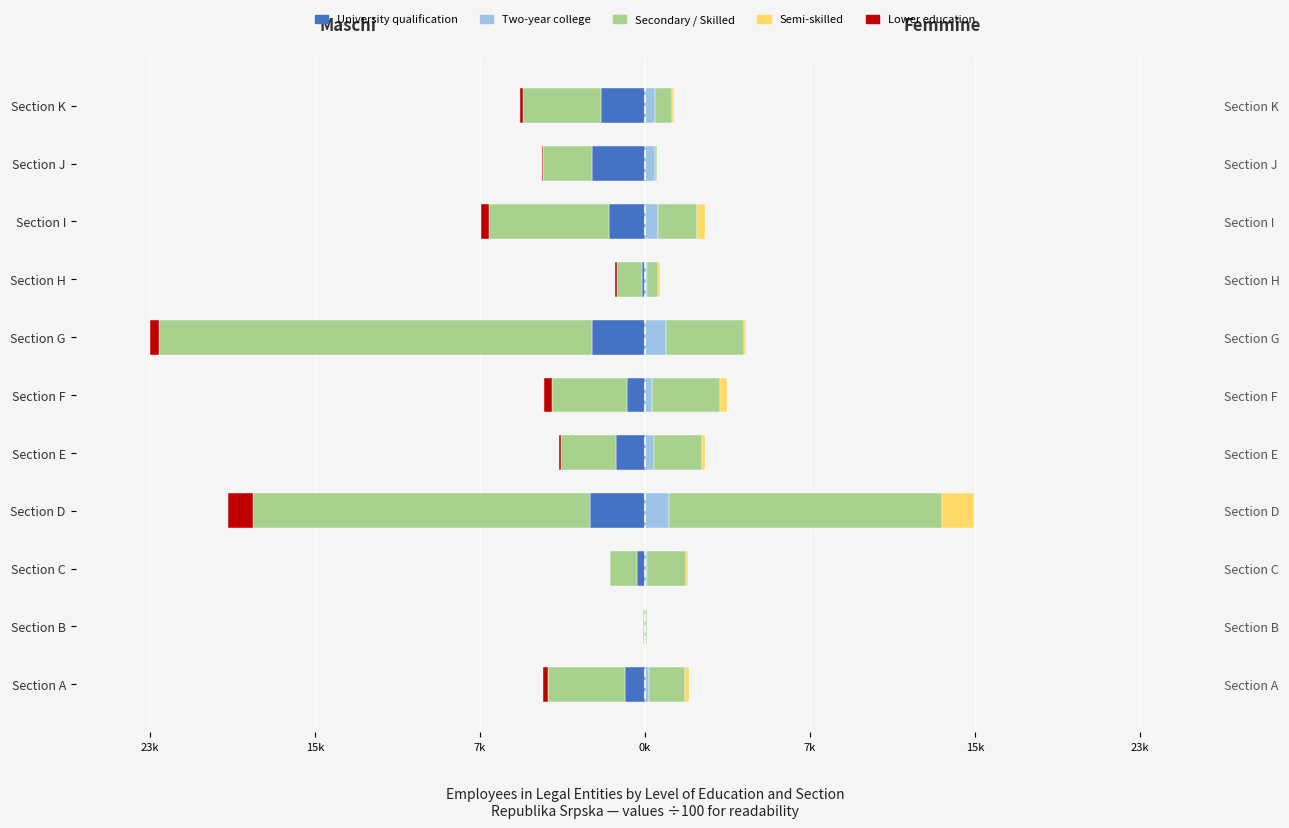

Which series has the widest spread of values?

secondary